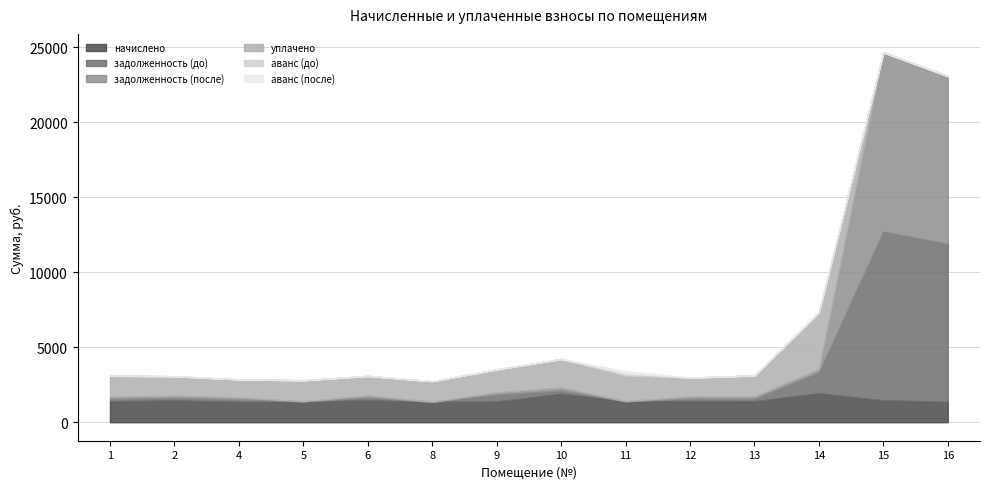

True or false: задолженность (после) has a value of 155.9 at 13.

True